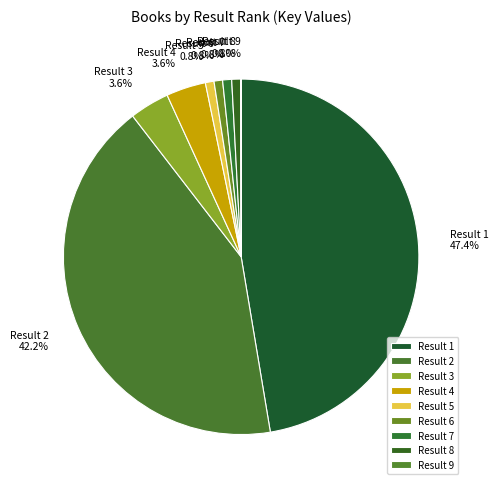

What portion of the pie excludes Result 1?

52.6%